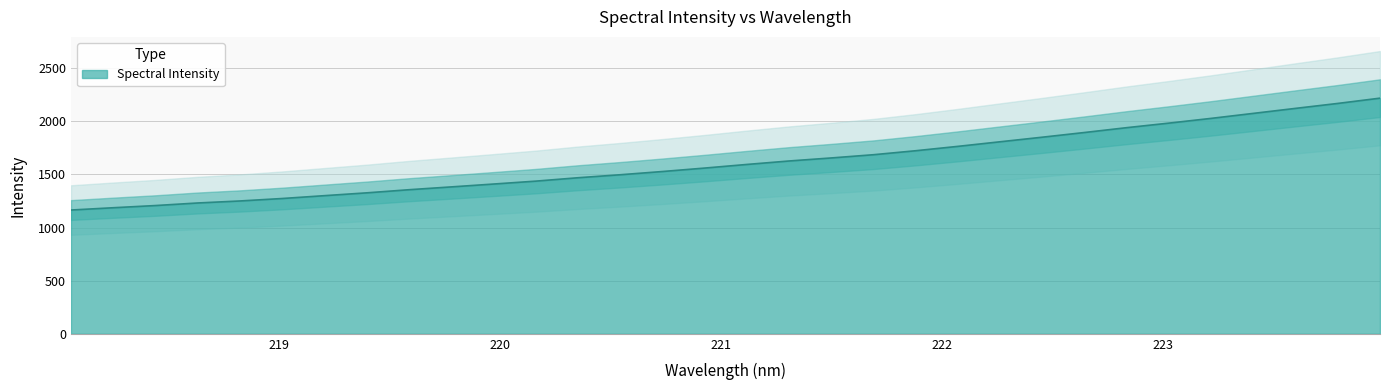

Does the chart display data point markers on the line(s)?

No